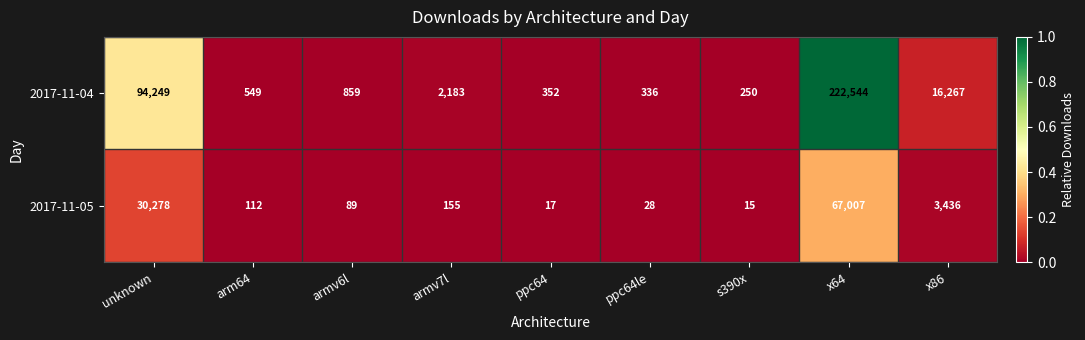

At s390x, list the series in order from smallest to largest.

2017-11-05, 2017-11-04